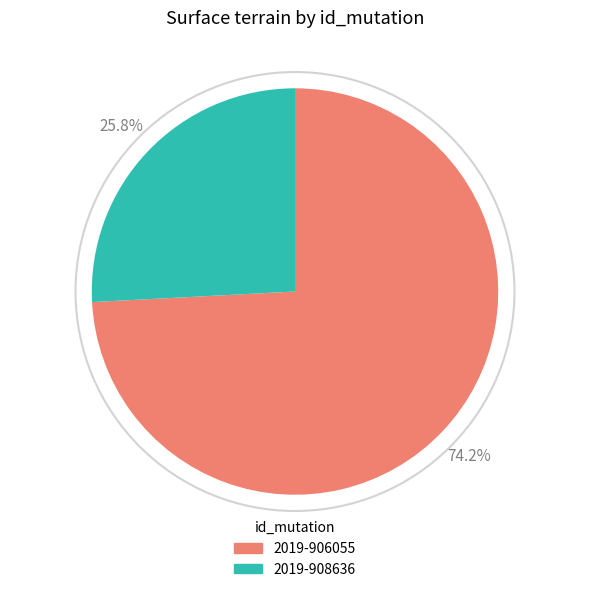

Approximately how many times larger is the value at 2019-906055 compared to 2019-908636?

2.9